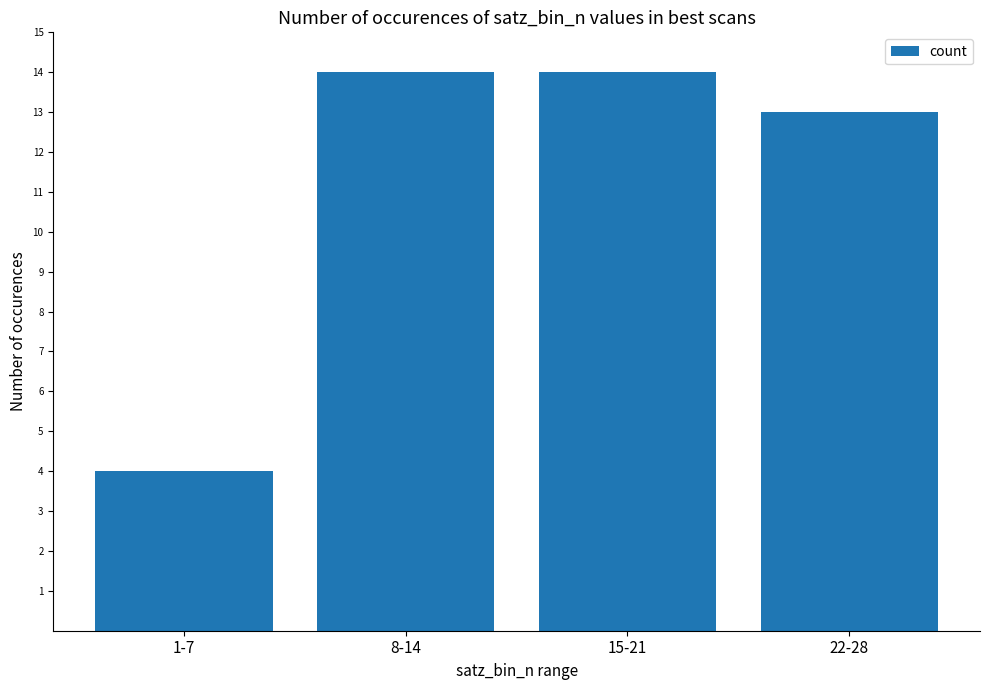

Which label corresponds to the smallest value in the chart?

1-7